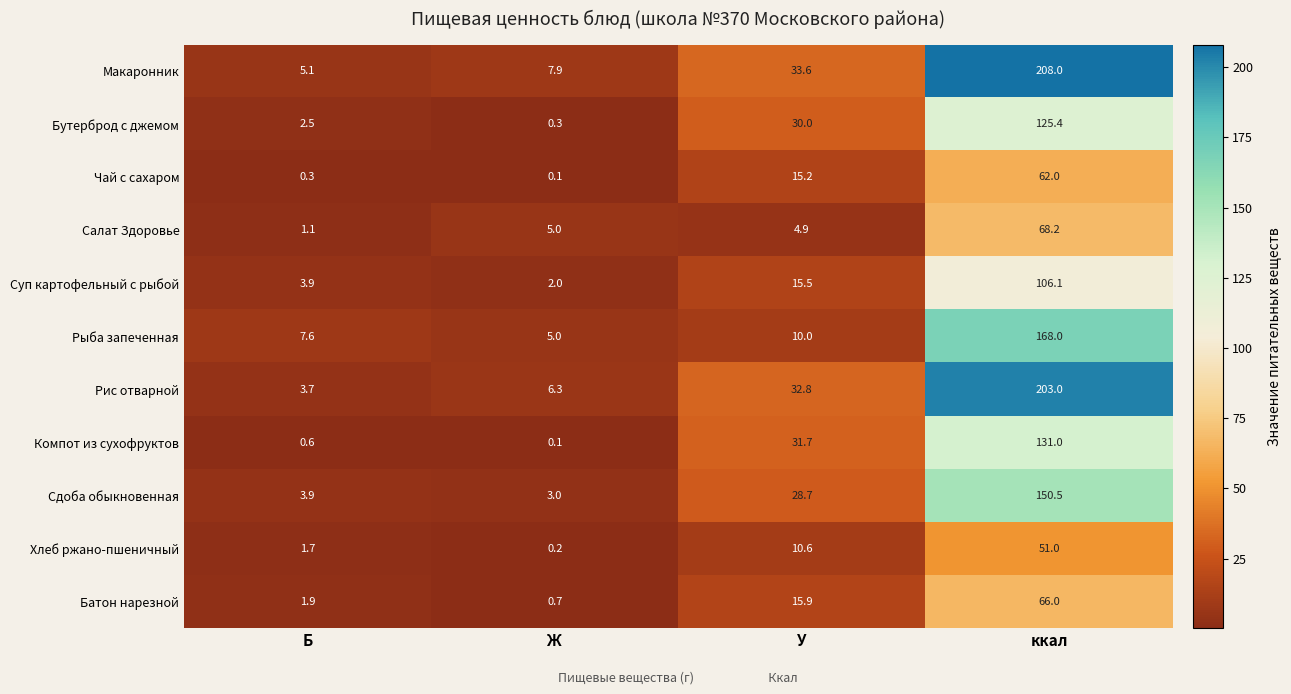

Where is Хлеб ржано-пшеничный nearest to the value 25?

У